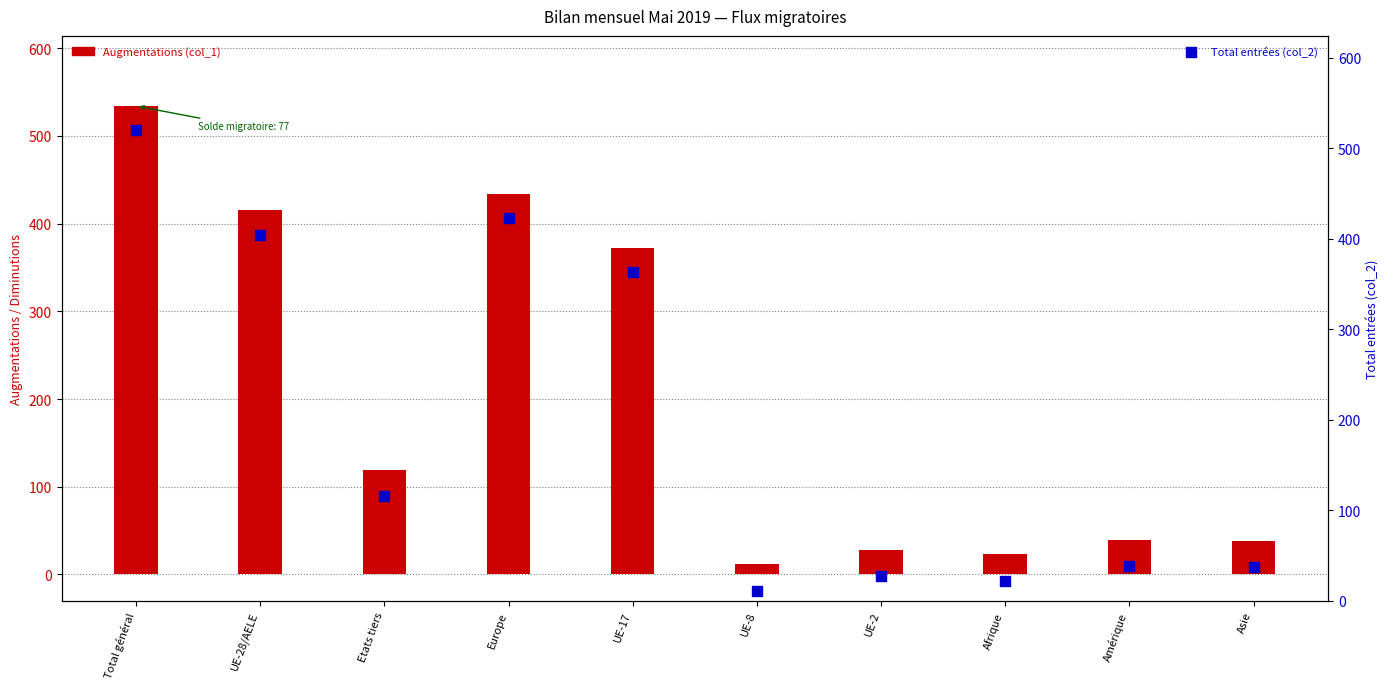

What is the total value across all series at UE-17?

735